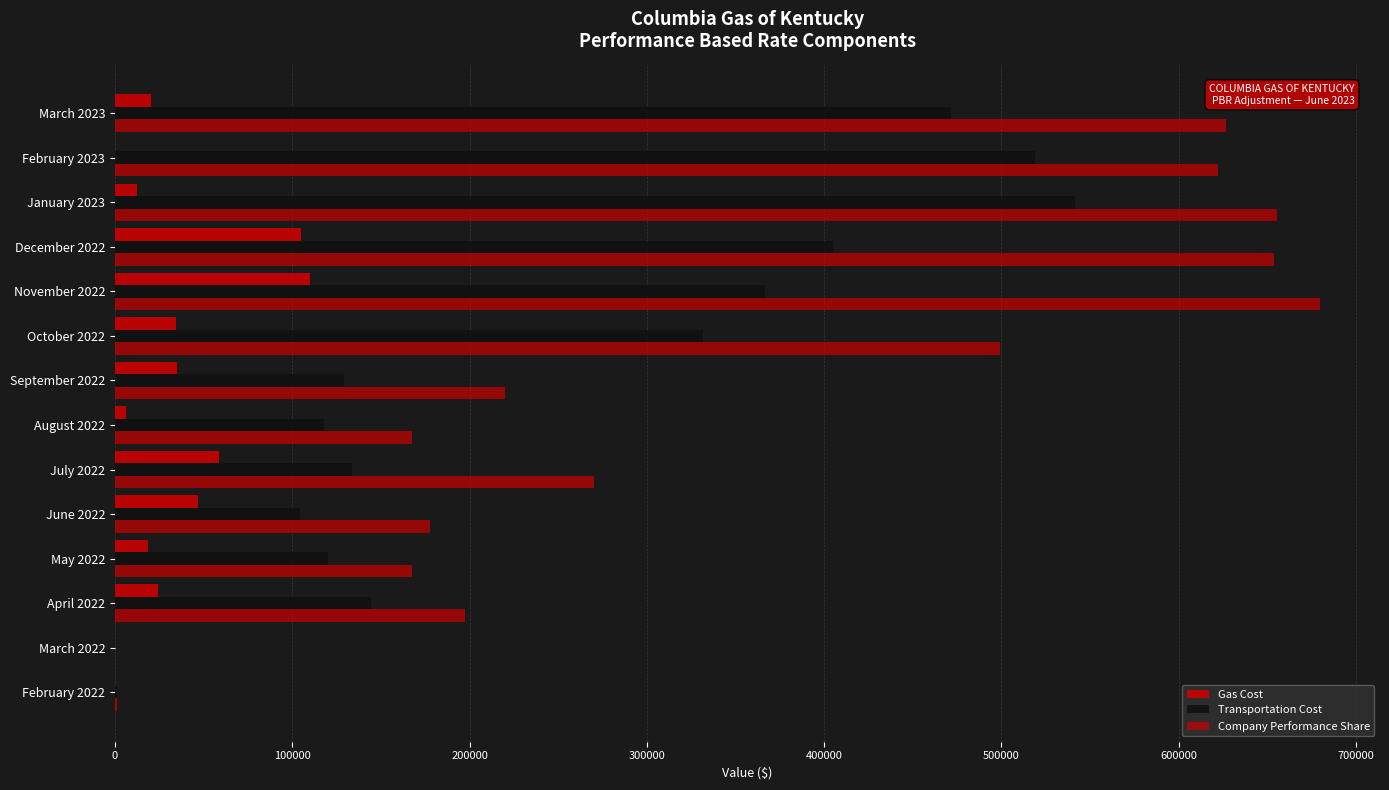

List the series in order of their peak value, lowest first.

Gas Cost, Transportation Cost, Company Performance Share